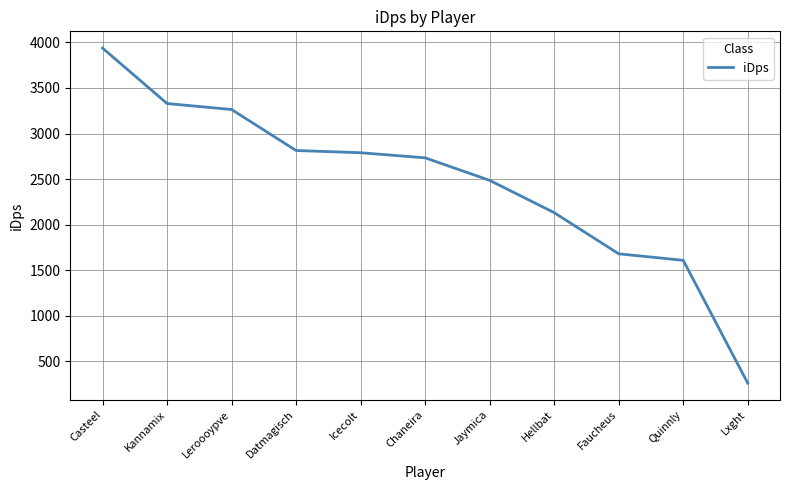

What value does the data have at Hellbat?

2132.6